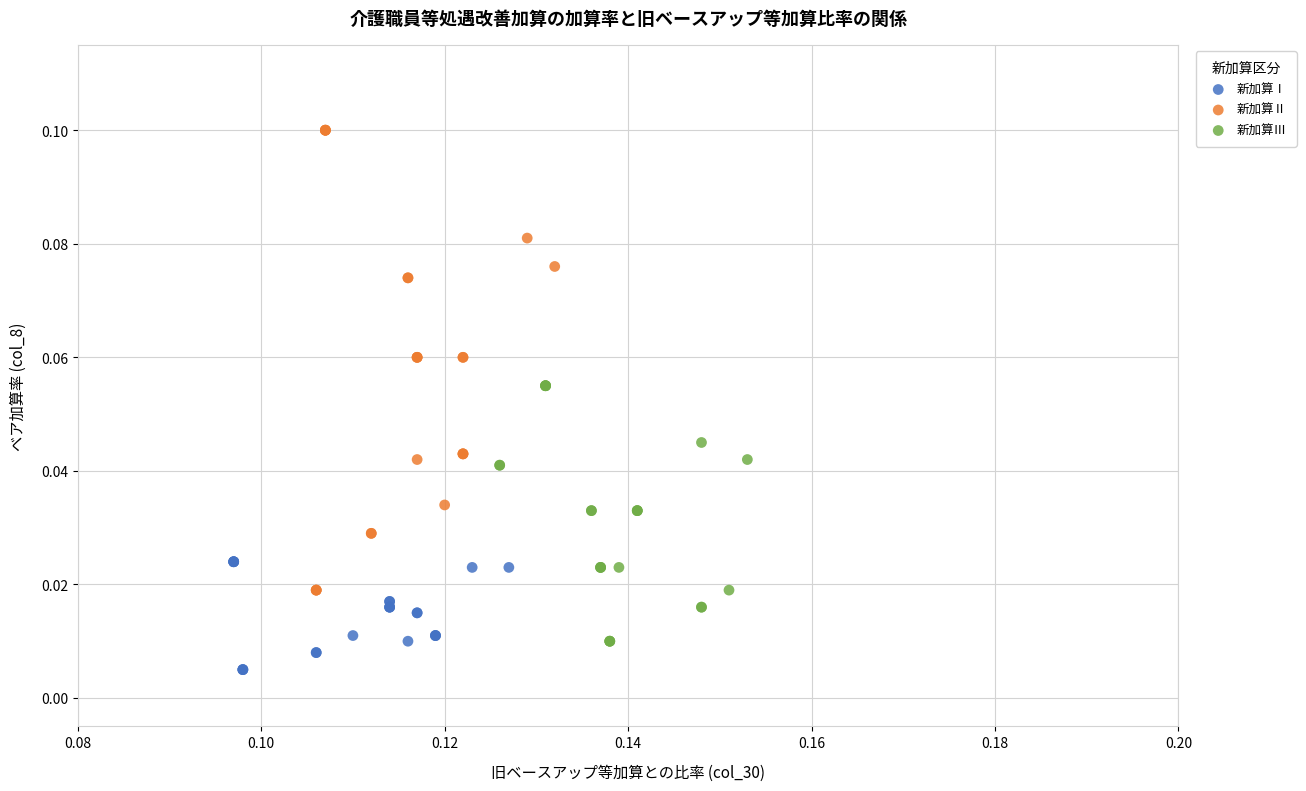

What are all the series names shown in the legend?

新加算Ⅰ, 新加算Ⅱ, 新加算Ⅲ